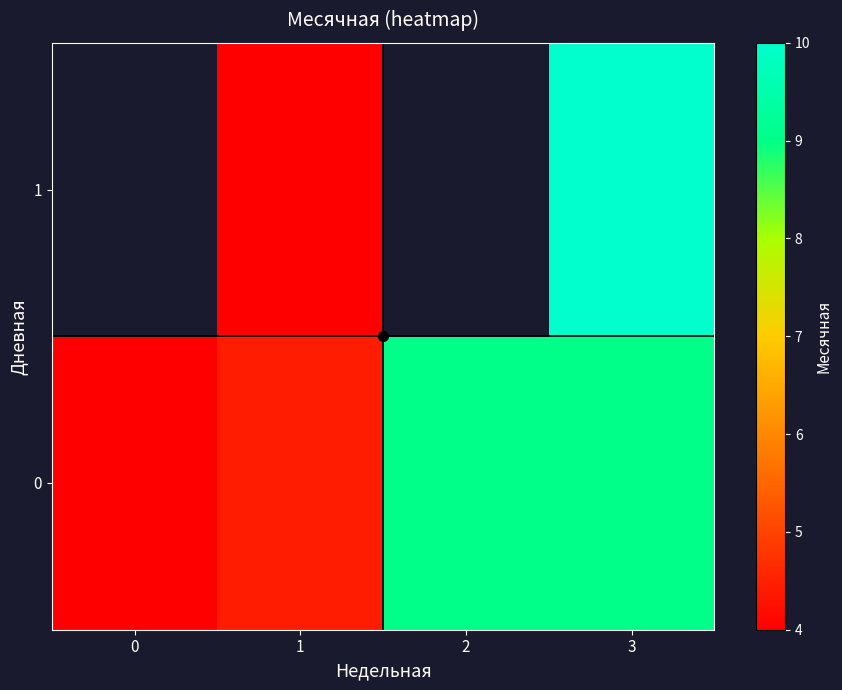

What is the difference between the 0 values at 0 and 1?

0.4